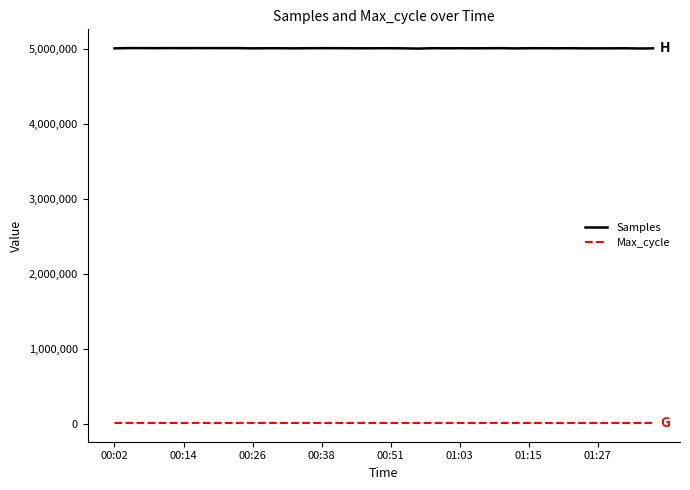

True or false: Max_cycle and Samples cross at least once.

False